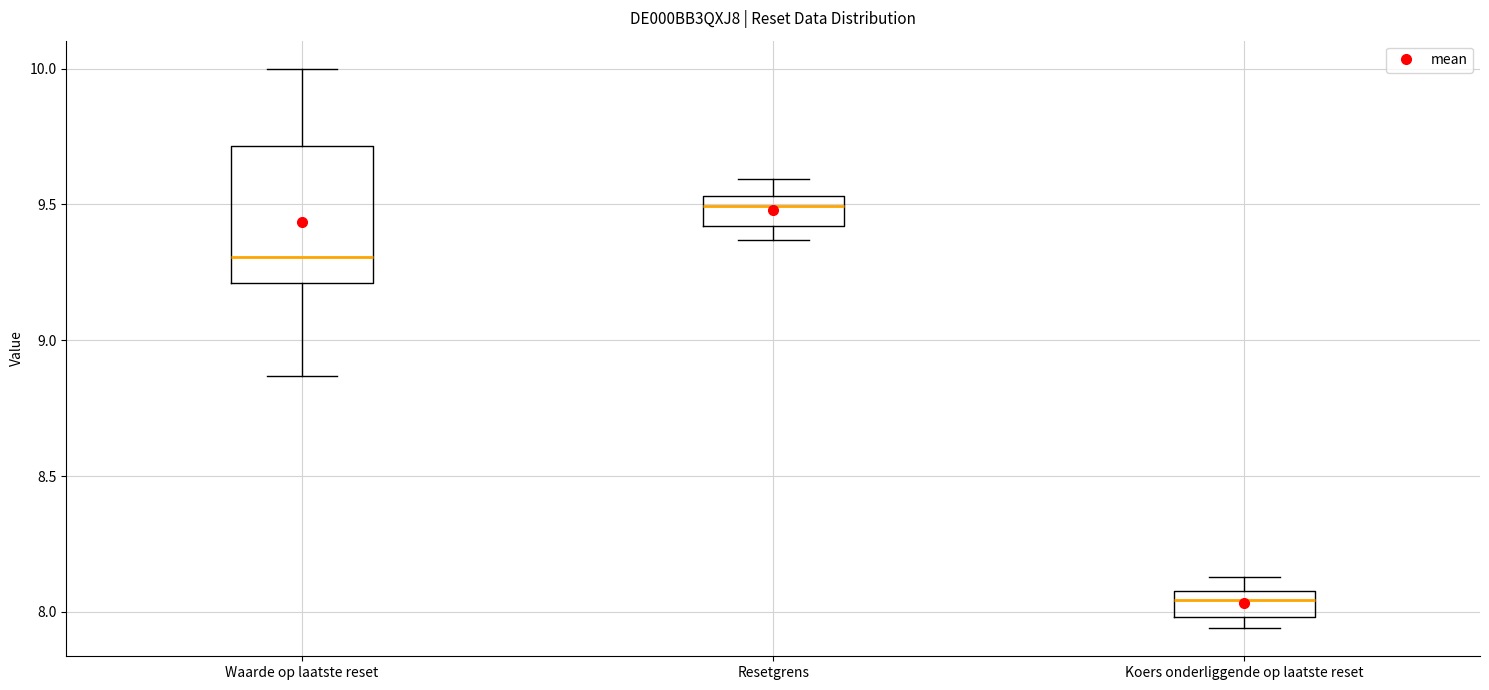

Reading left to right, read every box against the y-axis: the position of its median line, the range the box covers, and the ends of its whiskers. The values are not printed on the chart, so give them approximately, as read against the axis.

Waarde op laatste reset: median 9.30, box 9.20 to 9.70, whiskers 8.85 to 10.00
Resetgrens: median 9.50, box 9.40 to 9.55, whiskers 9.35 to 9.60
Koers onderliggende op laatste reset: median 8.05, box 8.00 to 8.10, whiskers 7.95 to 8.15